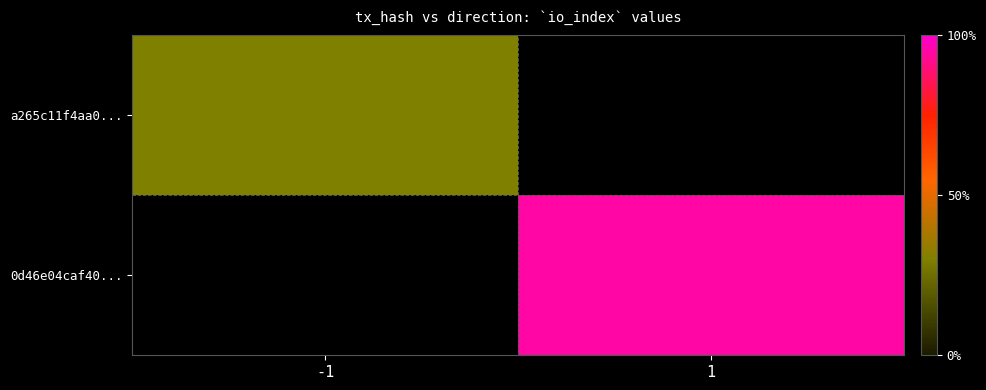

True or false: a265c11f4aa0... has a value of 10.6 at -1.

False